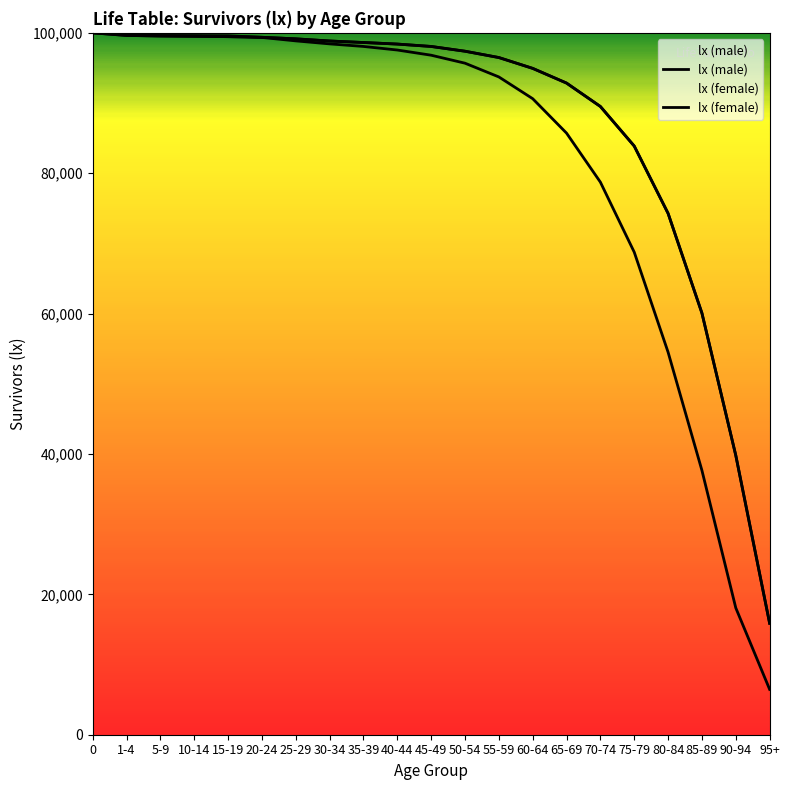

What position from the right is 5-9?

19